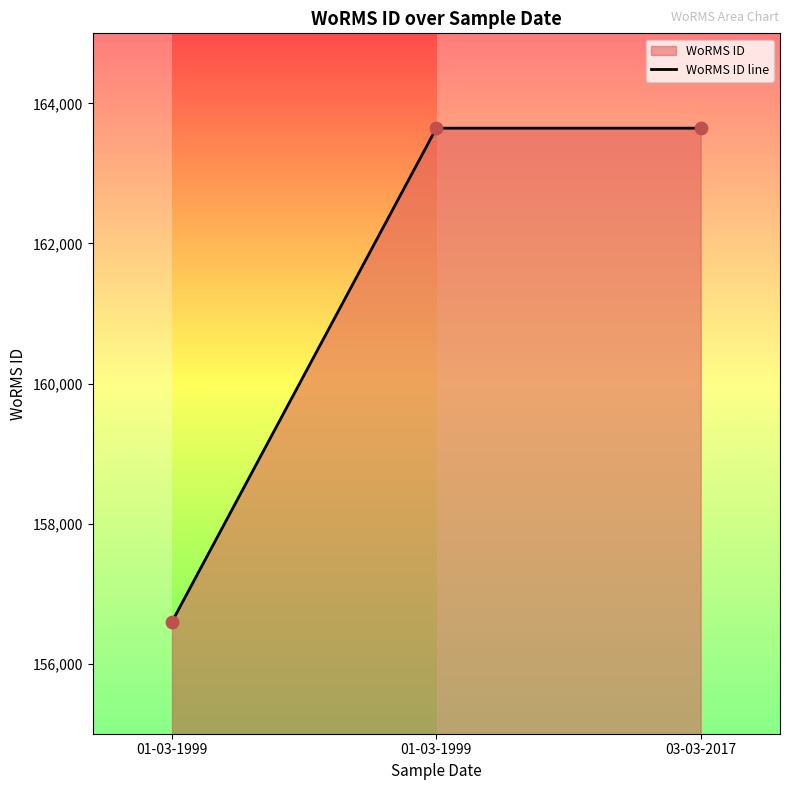

Approximately how many times larger is the value at 01-03-1999 compared to 03-03-2017?

1.0